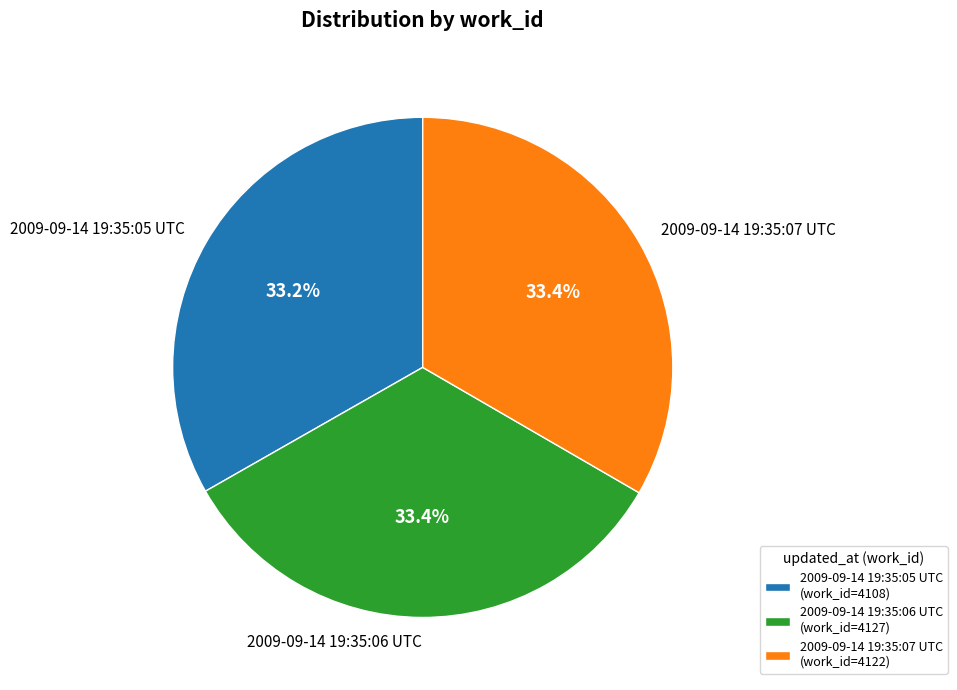

Is 2009-09-14 19:35:06 UTC the majority of the pie?

No